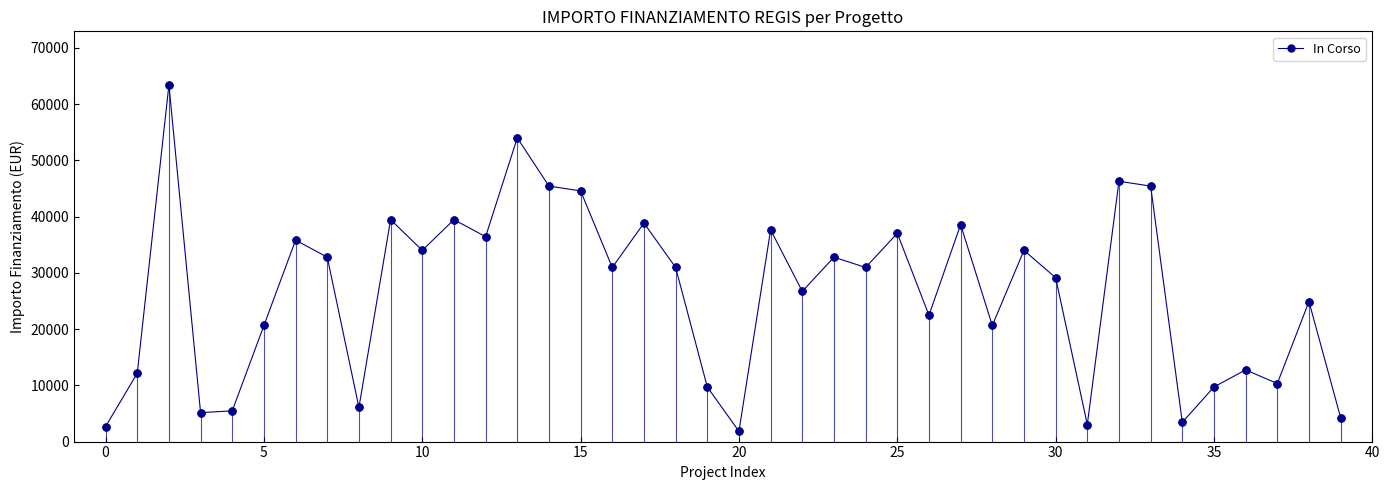

What is the difference between the maximum and minimum values?

61597